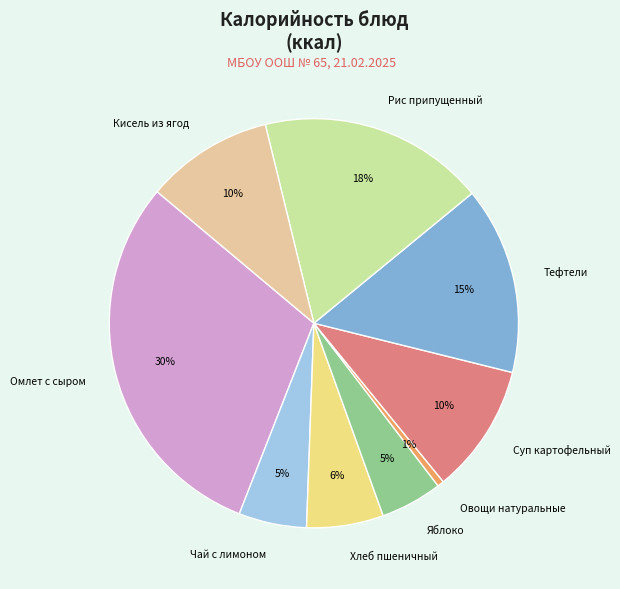

What percentage is the Овощи натуральные slice, to the nearest percent?

1%